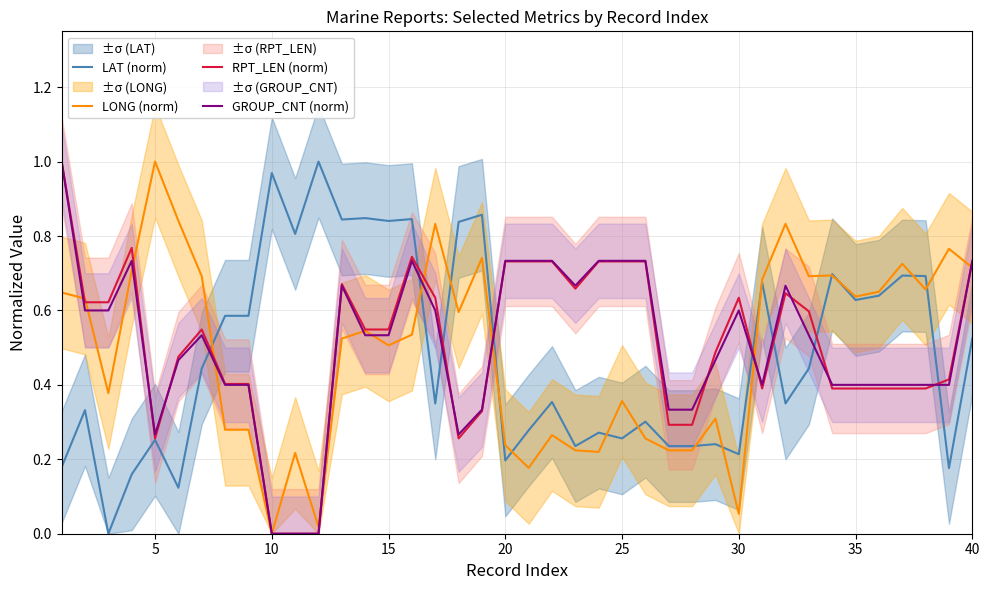

True or false: LONG (norm) has a value of 0.9 at 15.

False